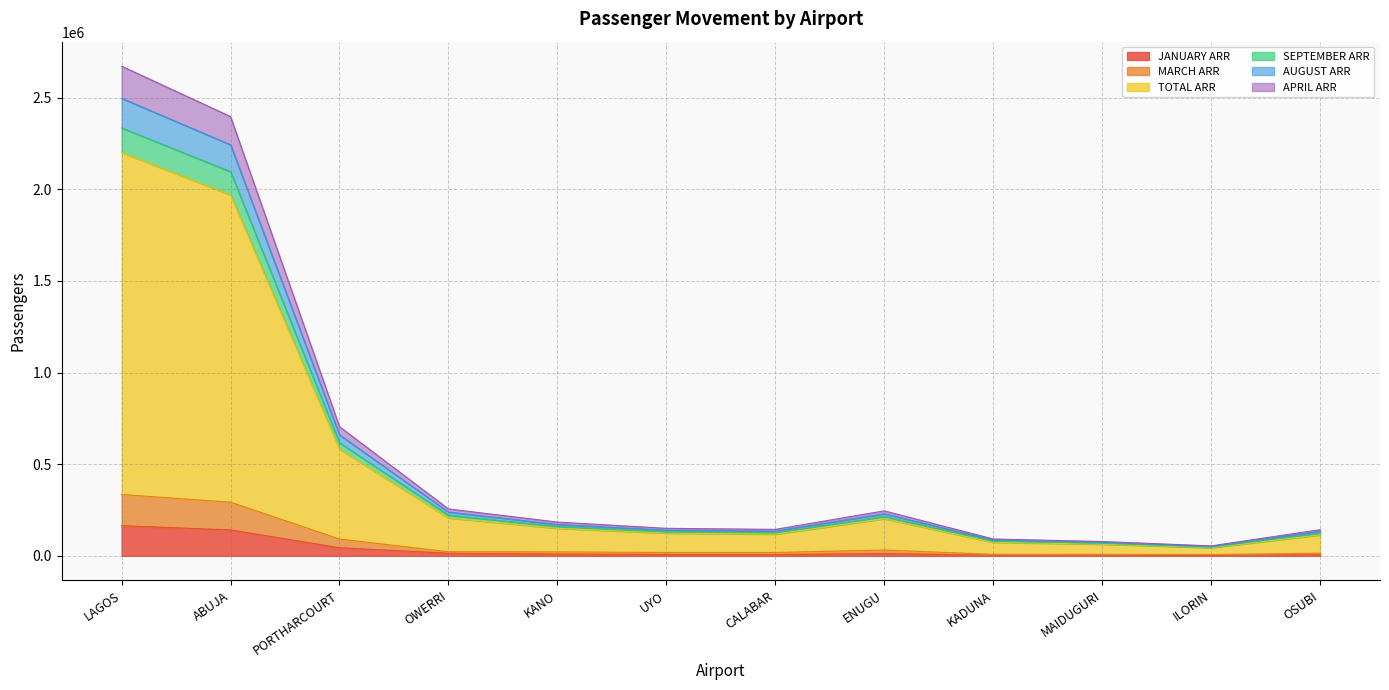

The value of JANUARY ARR at ABUJA is 245075. True or false?

False